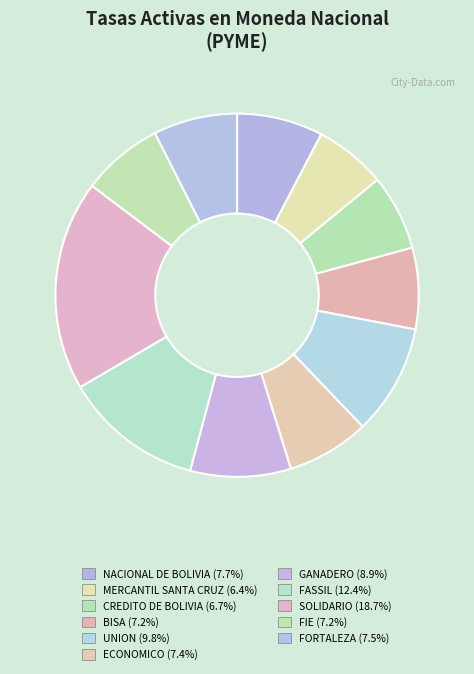

What is the ratio of the value at GANADERO to the value at FASSIL?

0.7